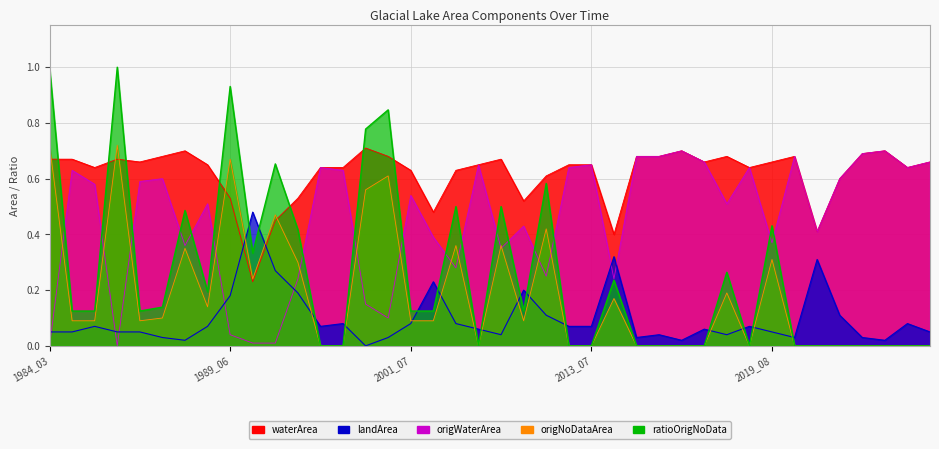

Reading left to right, transcribe all the data shown in this chart.

waterArea: 1984_03=0.7	1984_04=0.7	1984_06=0.6	1984_08=0.7	1988_04=0.7	1988_05=0.7	1988_06=0.7	1988_09=0.7	1989_06=0.5	1990_04=0.2	1990_05=0.5	1990_07=0.5	1994_07=0.6	1994_09=0.6	1997_09=0.7	1998_05=0.7	2001_07=0.6	2003_08=0.5	2004_07=0.6	2009_06=0.7	2009_07=0.7	2012_08=0.5	2012_09=0.6	2013_05=0.7	2013_07=0.7	2014_08=0.4	2016_06=0.7	2017_05=0.7	2018_04=0.7	2018_07=0.7	2019_04=0.7	2019_06=0.6	2019_08=0.7	2020_04=0.7	2020_05=0.4	2020_08=0.6	2021_04=0.7	2021_05=0.7	2021_07=0.6	2021_08=0.7
landArea: 1984_03=0.1	1984_04=0.1	1984_06=0.1	1984_08=0.1	1988_04=0.1	1988_05=0.0	1988_06=0.0	1988_09=0.1	1989_06=0.2	1990_04=0.5	1990_05=0.3	1990_07=0.2	1994_07=0.1	1994_09=0.1	1997_09=0.0	1998_05=0.0	2001_07=0.1	2003_08=0.2	2004_07=0.1	2009_06=0.1	2009_07=0.0	2012_08=0.2	2012_09=0.1	2013_05=0.1	2013_07=0.1	2014_08=0.3	2016_06=0.0	2017_05=0.0	2018_04=0.0	2018_07=0.1	2019_04=0.0	2019_06=0.1	2019_08=0.1	2020_04=0.0	2020_05=0.3	2020_08=0.1	2021_04=0.0	2021_05=0.0	2021_07=0.1	2021_08=0.1
origWaterArea: 1984_03=0.0	1984_04=0.6	1984_06=0.6	1984_08=0.0	1988_04=0.6	1988_05=0.6	1988_06=0.4	1988_09=0.5	1989_06=0.0	1990_04=0.0	1990_05=0.0	1990_07=0.2	1994_07=0.6	1994_09=0.6	1997_09=0.1	1998_05=0.1	2001_07=0.5	2003_08=0.4	2004_07=0.3	2009_06=0.7	2009_07=0.3	2012_08=0.4	2012_09=0.2	2013_05=0.6	2013_07=0.7	2014_08=0.2	2016_06=0.7	2017_05=0.7	2018_04=0.7	2018_07=0.7	2019_04=0.5	2019_06=0.6	2019_08=0.4	2020_04=0.7	2020_05=0.4	2020_08=0.6	2021_04=0.7	2021_05=0.7	2021_07=0.6	2021_08=0.7
origNoDataArea: 1984_03=0.7	1984_04=0.1	1984_06=0.1	1984_08=0.7	1988_04=0.1	1988_05=0.1	1988_06=0.3	1988_09=0.1	1989_06=0.7	1990_04=0.2	1990_05=0.5	1990_07=0.3	1994_07=0.0	1994_09=0.0	1997_09=0.6	1998_05=0.6	2001_07=0.1	2003_08=0.1	2004_07=0.4	2009_06=0.0	2009_07=0.4	2012_08=0.1	2012_09=0.4	2013_05=0.0	2013_07=0.0	2014_08=0.2	2016_06=0.0	2017_05=0.0	2018_04=0.0	2018_07=0.0	2019_04=0.2	2019_06=0.0	2019_08=0.3	2020_04=0.0	2020_05=0.0	2020_08=0.0	2021_04=0.0	2021_05=0.0	2021_07=0.0	2021_08=0.0
ratioOrigNoData: 1984_03=1.0	1984_04=0.1	1984_06=0.1	1984_08=1.0	1988_04=0.1	1988_05=0.1	1988_06=0.5	1988_09=0.2	1989_06=0.9	1990_04=0.3	1990_05=0.7	1990_07=0.4	1994_07=0.0	1994_09=0.0	1997_09=0.8	1998_05=0.8	2001_07=0.1	2003_08=0.1	2004_07=0.5	2009_06=0.0	2009_07=0.5	2012_08=0.1	2012_09=0.6	2013_05=0.0	2013_07=0.0	2014_08=0.2	2016_06=0.0	2017_05=0.0	2018_04=0.0	2018_07=0.0	2019_04=0.3	2019_06=0.0	2019_08=0.4	2020_04=0.0	2020_05=0.0	2020_08=0.0	2021_04=0.0	2021_05=0.0	2021_07=0.0	2021_08=0.0